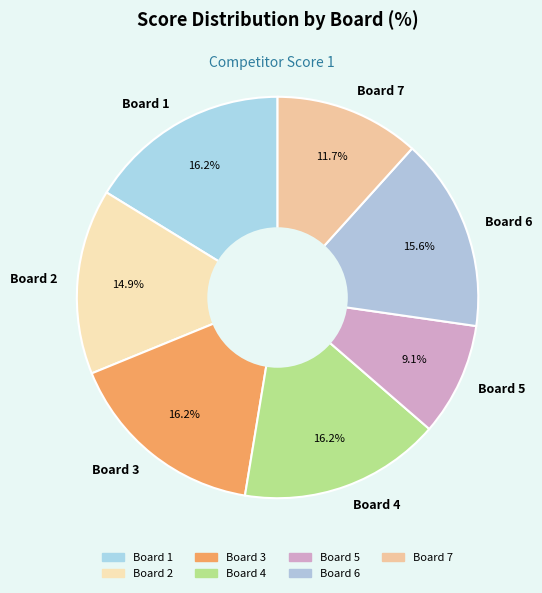

What is the smallest slice in the pie chart?

Board 5